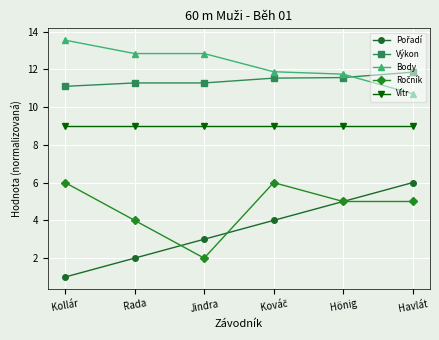

What is the spread (max minus min) of values at Jindra?

10.8